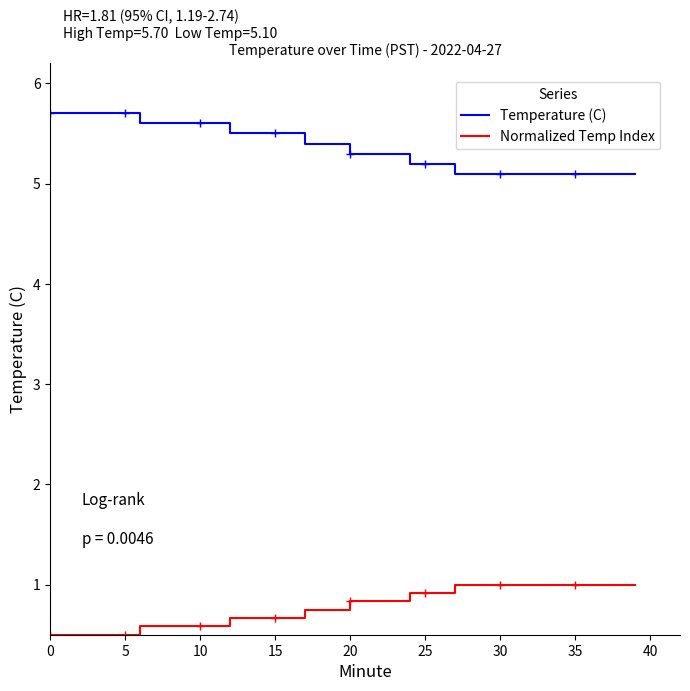

What are all the series names shown in the legend?

Temperature (C), Normalized Temp Index